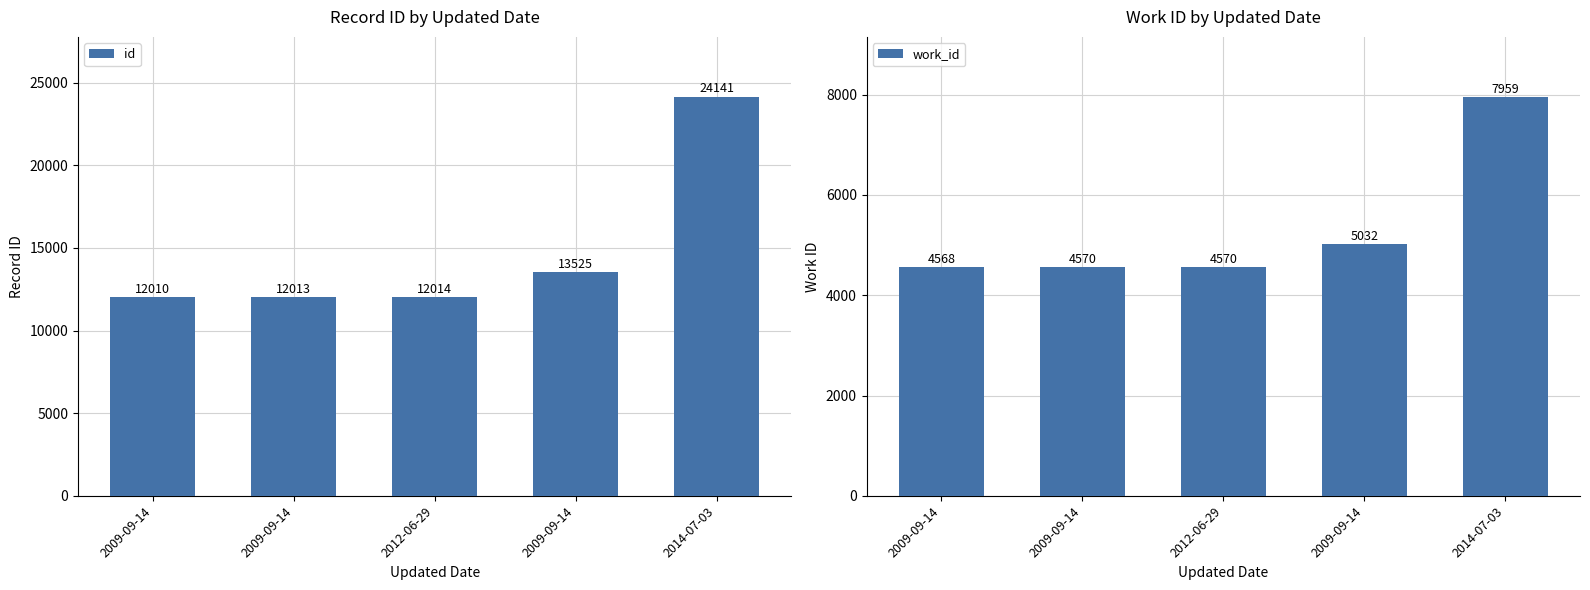

What is the greatest value displayed?

24141